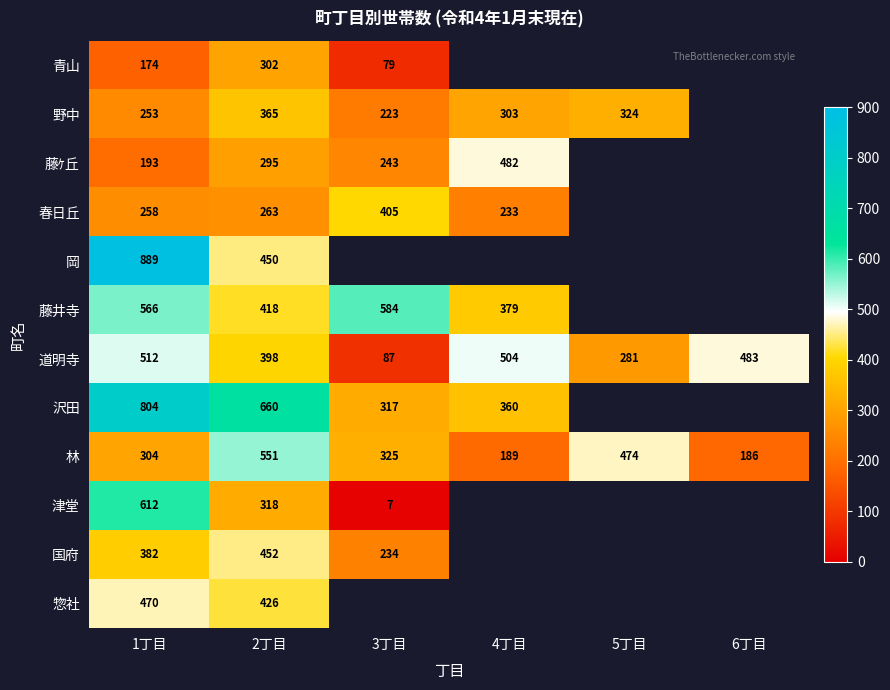

At 2丁目, list the series in order from smallest to largest.

春日丘, 藤ｹ丘, 青山, 津堂, 野中, 道明寺, 藤井寺, 惣社, 岡, 国府, 林, 沢田